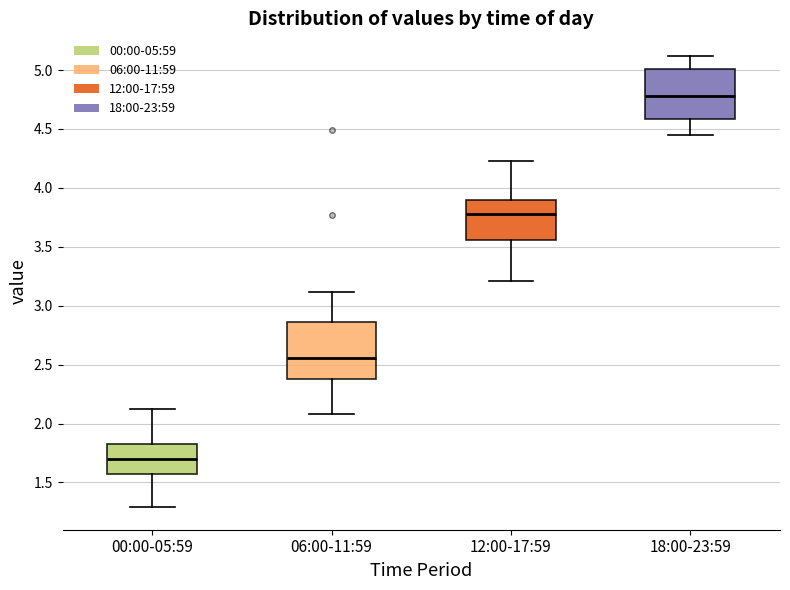

Where does the median line of the box for 06:00-11:59 sit on the y-axis? The values are not printed on the chart, so give them approximately, as read against the axis.

2.55